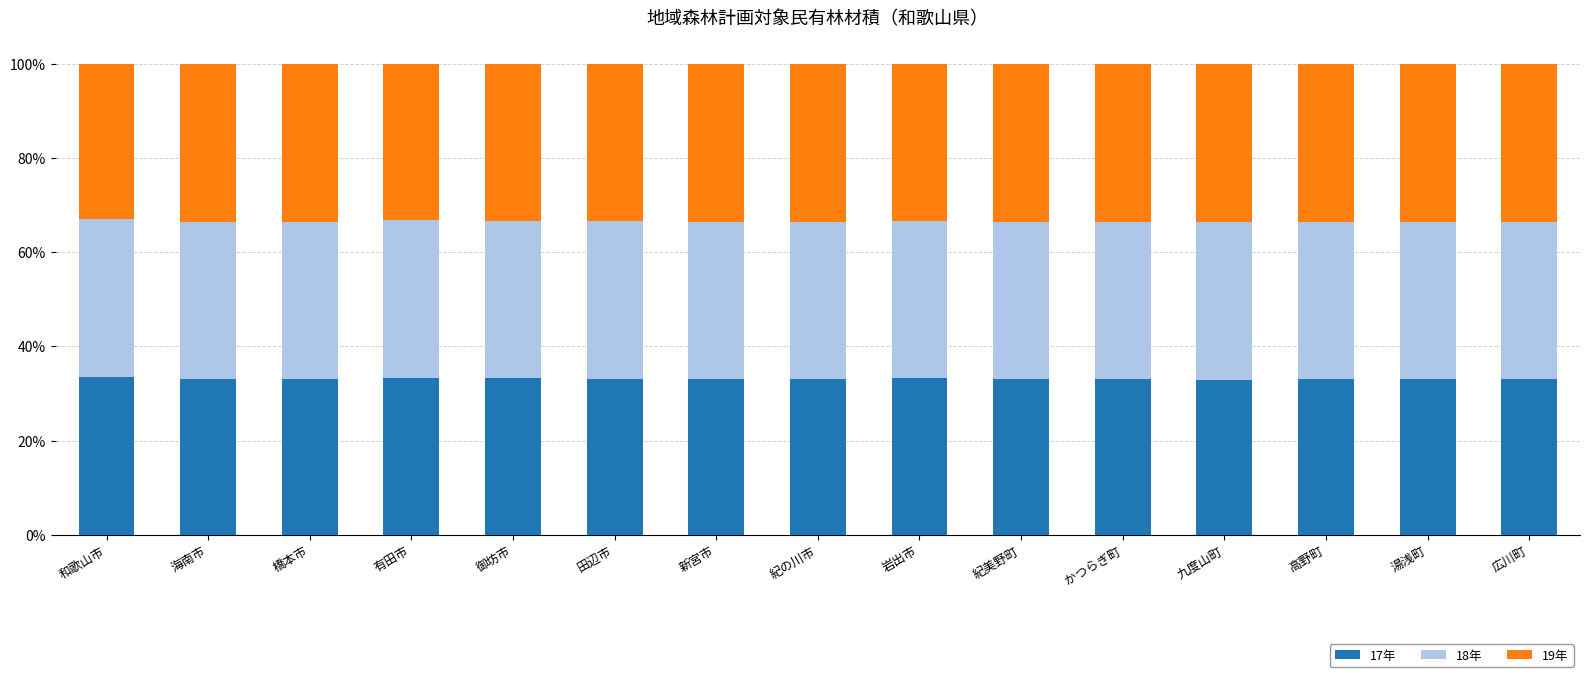

What are all the series names shown in the legend?

17年, 18年, 19年